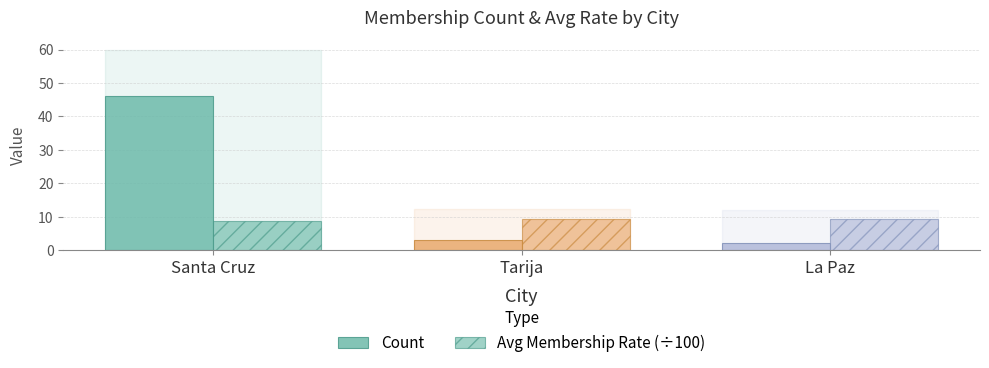

How many bars are there in each group?

2